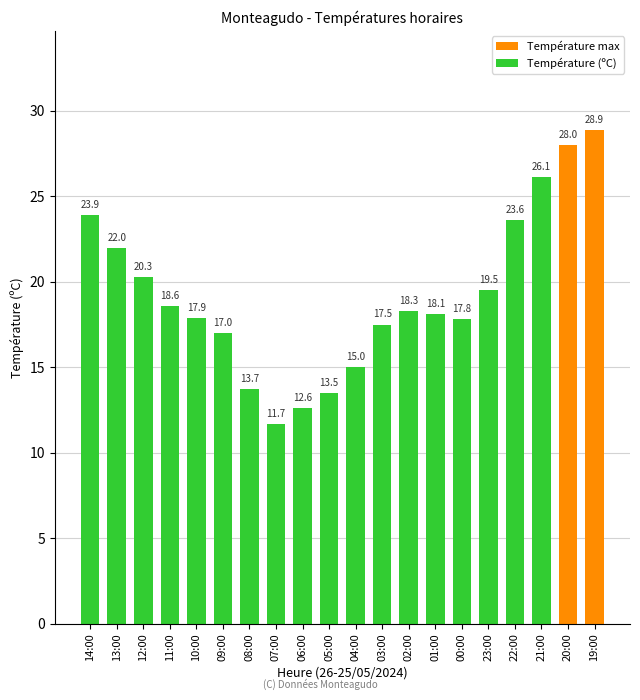

List the labels in order of value, smallest first.

07:00, 06:00, 05:00, 08:00, 04:00, 09:00, 03:00, 00:00, 10:00, 01:00, 02:00, 11:00, 23:00, 12:00, 13:00, 22:00, 14:00, 21:00, 20:00, 19:00